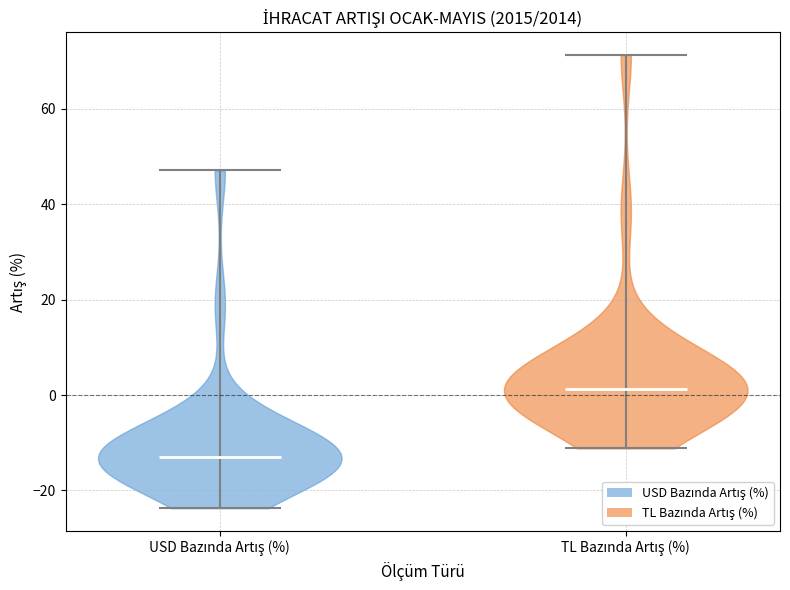

What is the highest point the violin for USD Bazında Artış (%) reaches on the y-axis? The values are not printed on the chart, so give them approximately, as read against the axis.

48